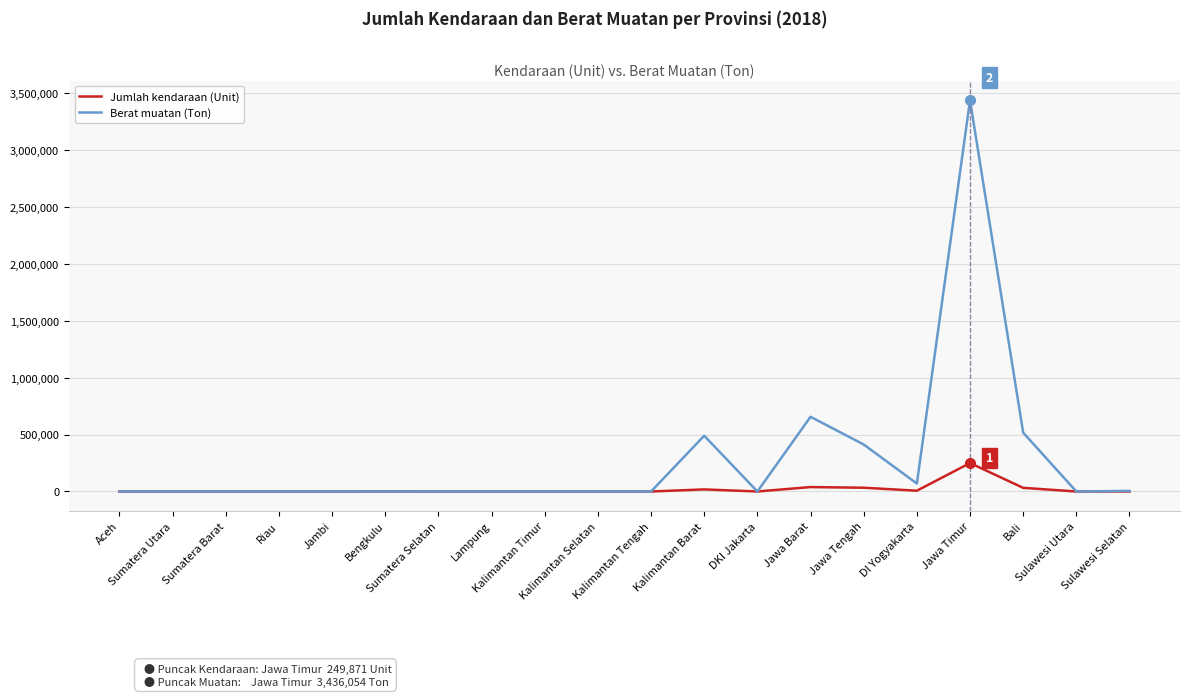

Which series has the widest spread of values?

Berat muatan (Ton)